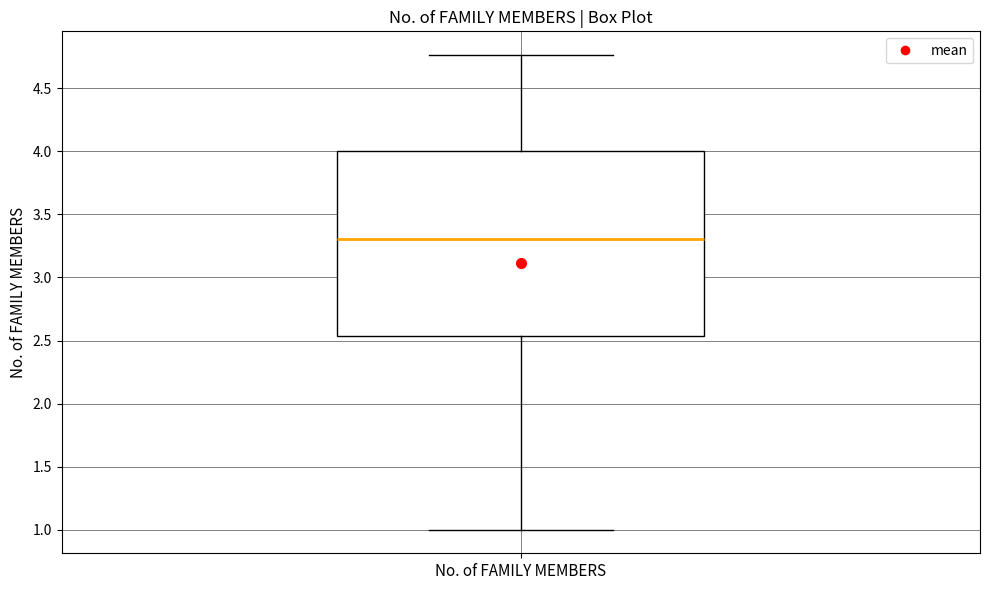

Read this box plot against the y-axis: the position of the median line, the range covered by the box, and the ends of both whiskers. The values are not printed on the chart, so give them approximately, as read against the axis.

median 3.30, box 2.55 to 4.00, whiskers 1.00 to 4.75